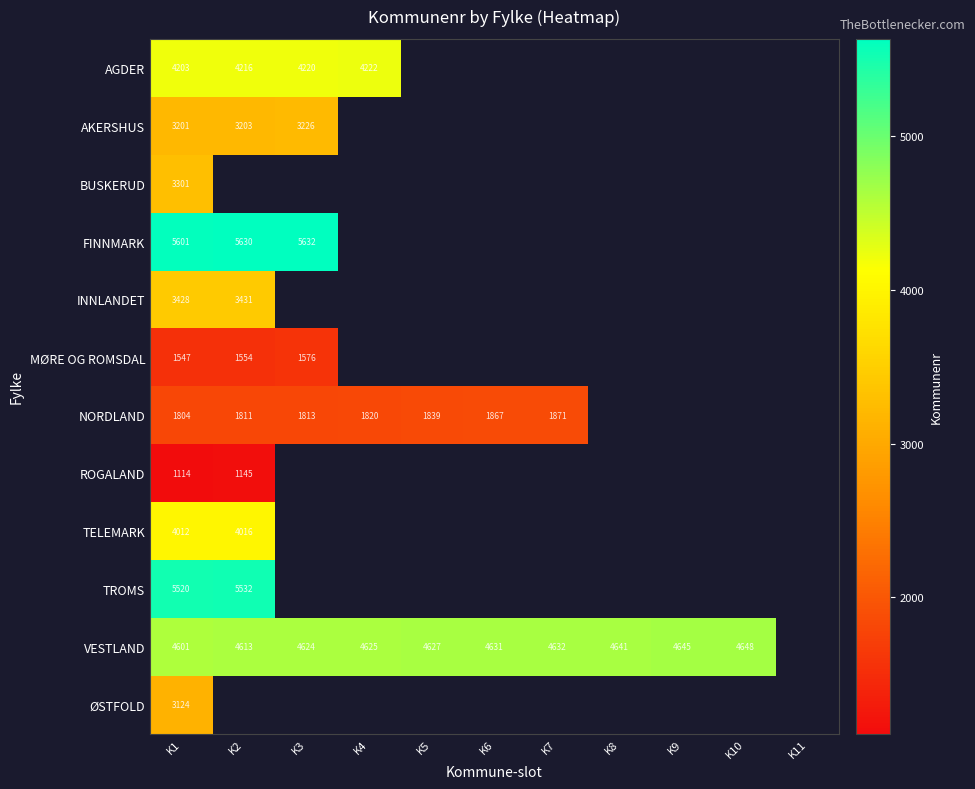

What is the highest value of the AGDER series?

4222.0